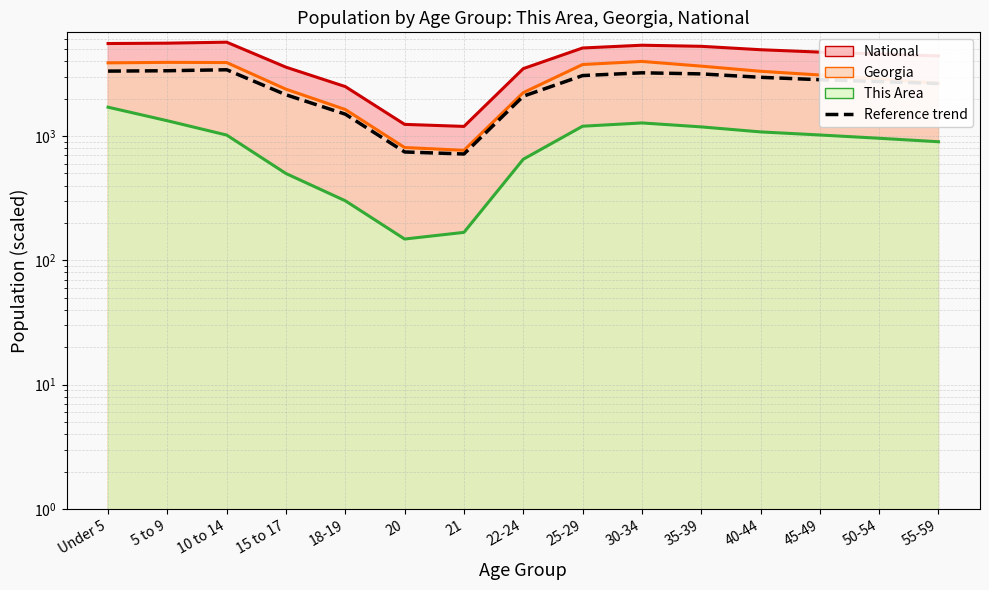

Reading right to left, list all the values displayed in this chart.

55-59=2646.0	50-54=2742.9	45-49=2839.7	40-44=2968.7	35-39=3162.3	30-34=3226.9	25-29=3065.5	22-24=2091.9	21=717.4	20=744.9	18-19=1499.7	15 to 17=2147.9	10 to 14=3414.0	5 to 9=3352.6	Under 5=3330.0